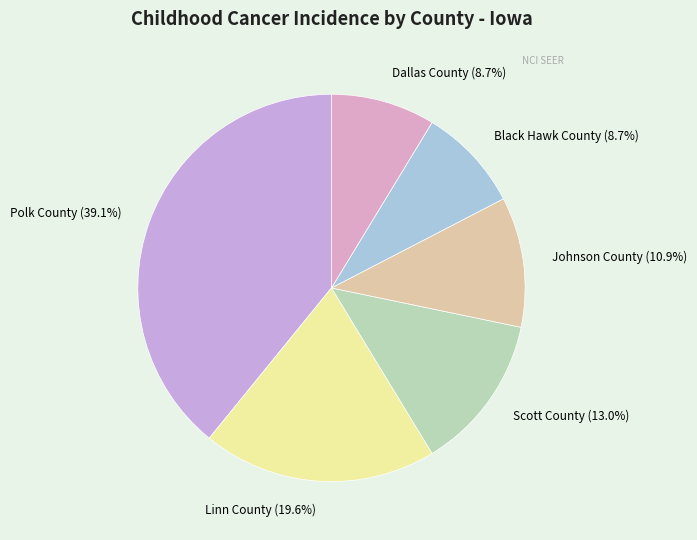

Between Scott County and Linn County, which is larger?

Linn County